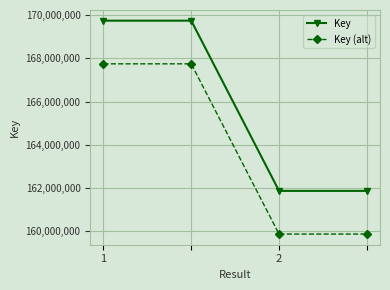

What are all the series names shown in the legend?

Key, Key (alt)